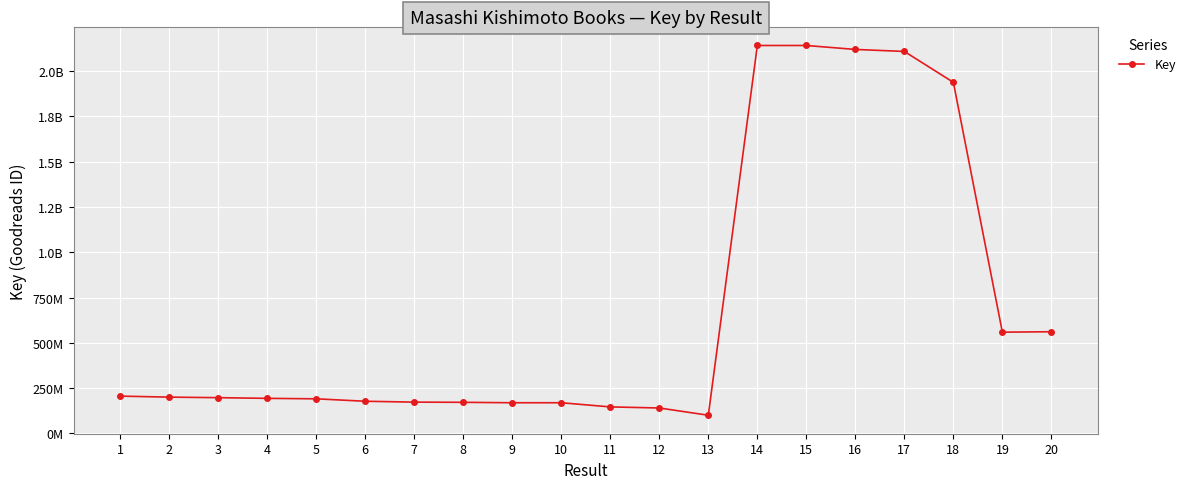

Where is the first local maximum?

15